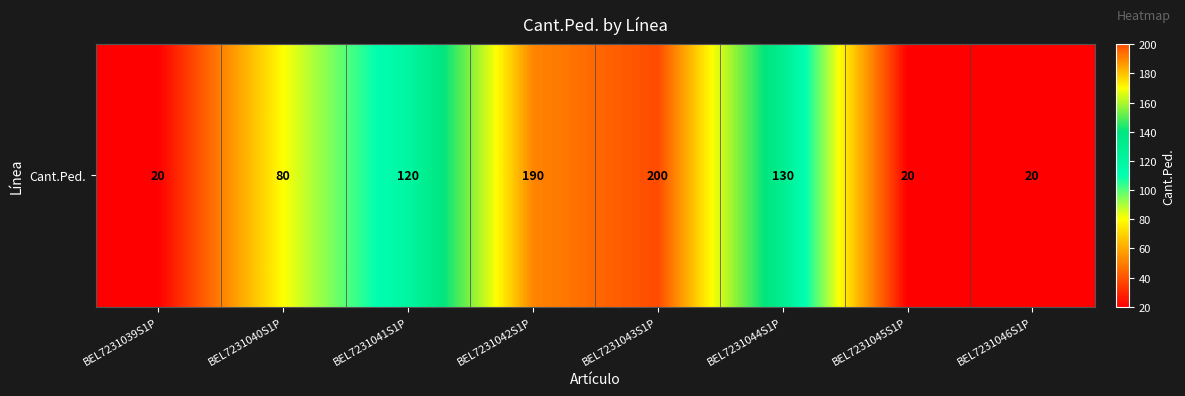

Rank the categories by value from highest to lowest.

BEL7231043S1P, BEL7231042S1P, BEL7231044S1P, BEL7231041S1P, BEL7231040S1P, BEL7231039S1P, BEL7231045S1P, BEL7231046S1P